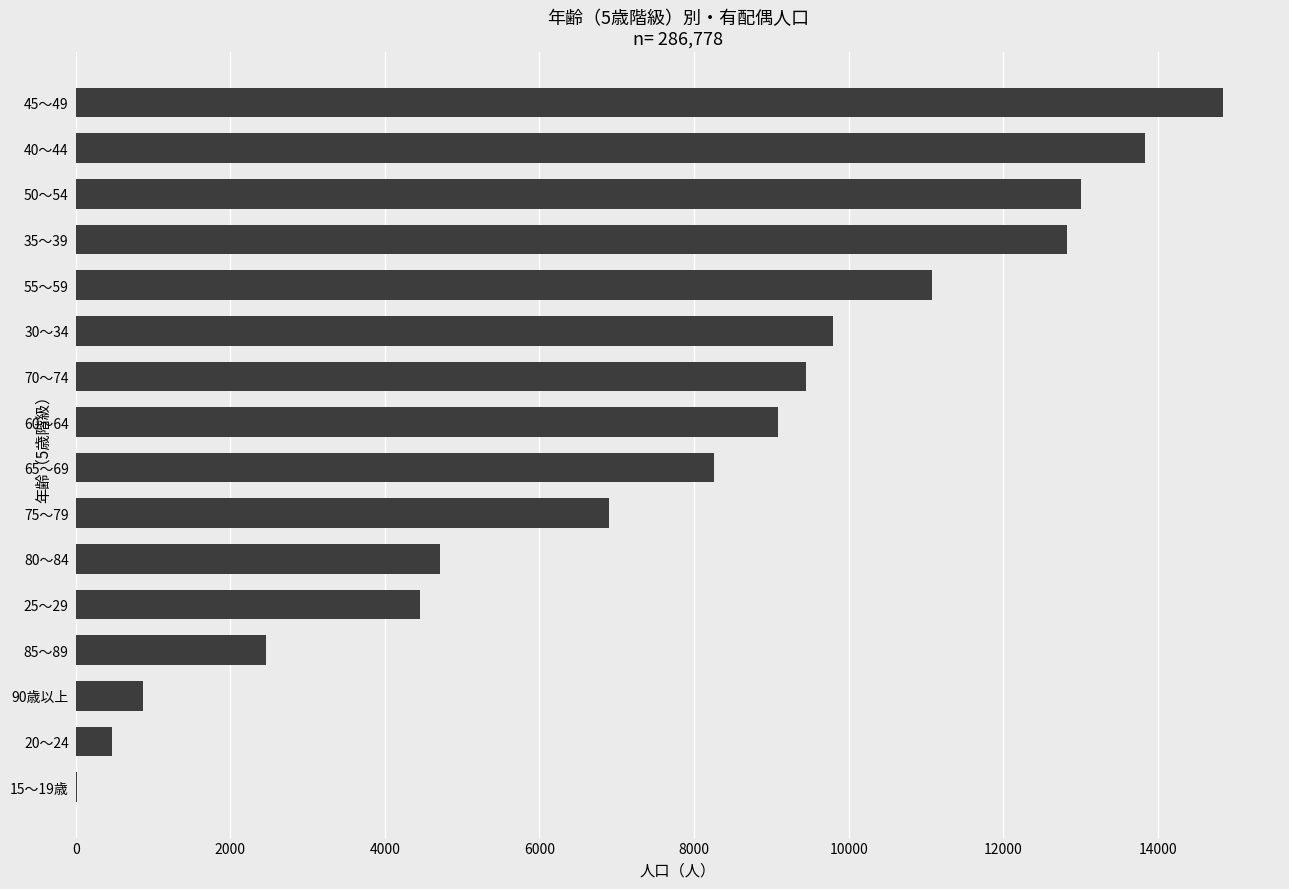

What is the sum of all values?

122072